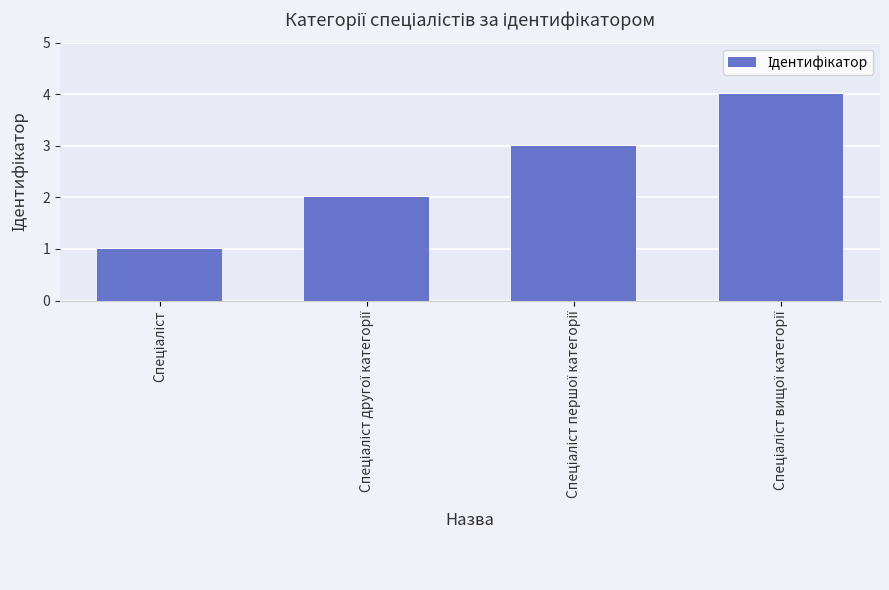

What is the sum of all values?

10